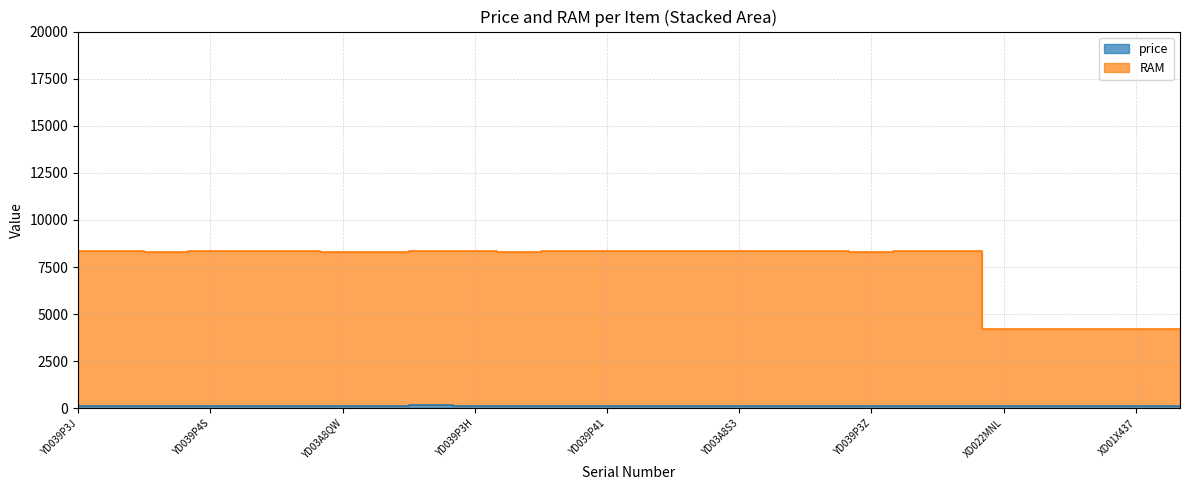

True or false: price has more than 0 interior local peaks.

True